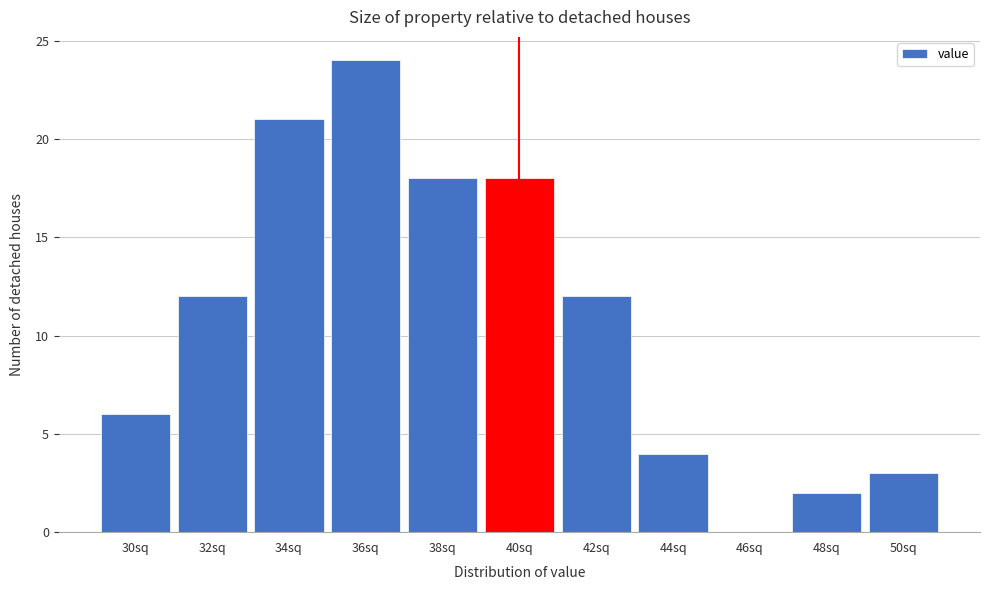

Reading left to right, list all the values displayed in this chart.

30sq=6	32sq=12	34sq=21	36sq=24	38sq=18	40sq=18	42sq=12	44sq=4	46sq=0	48sq=2	50sq=3